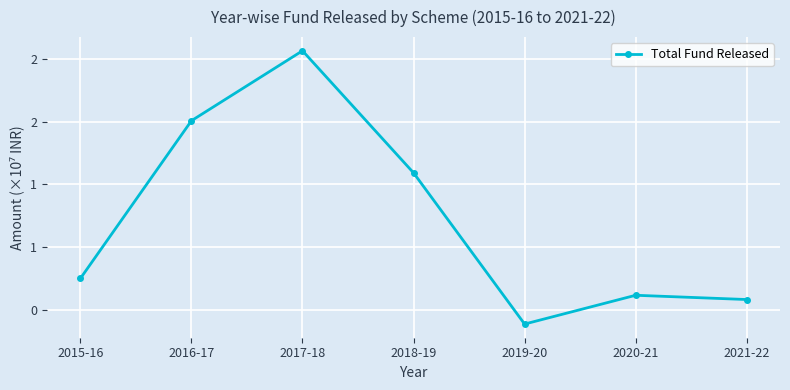

The value at 2017-18 is 25659336. True or false?

True